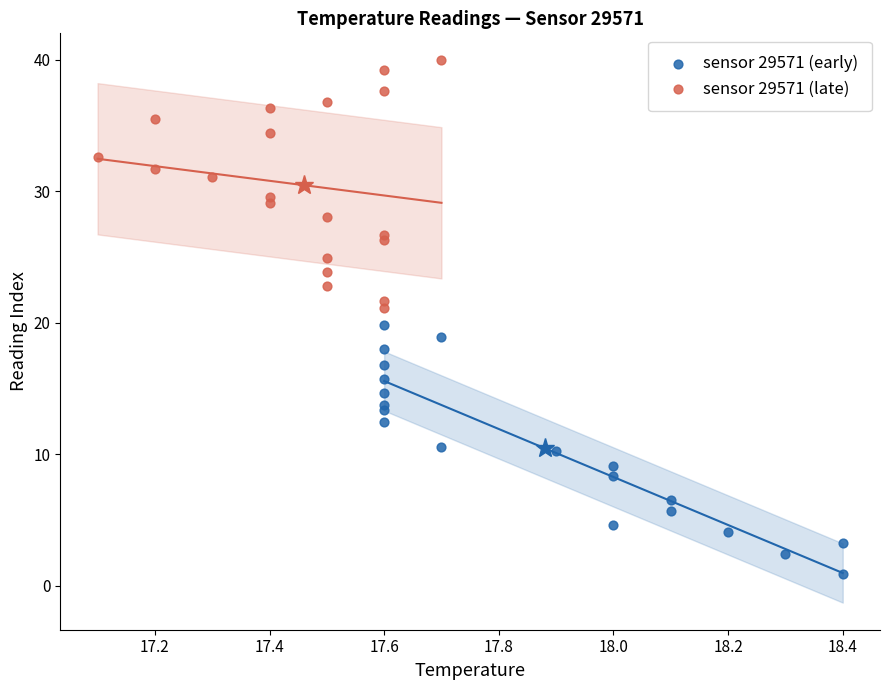

Which series reaches the minimum Y coordinate?

sensor 29571 (early)